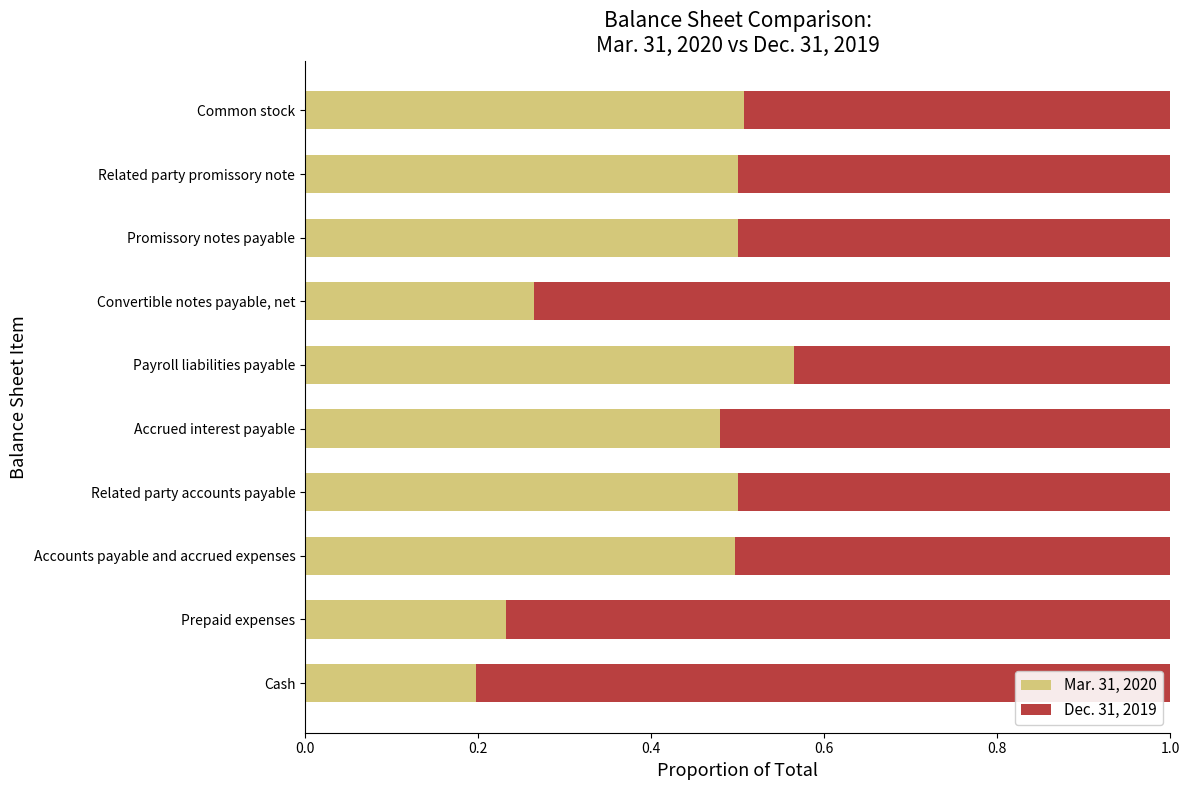

The value of Mar. 31, 2020 at Common stock is 0.8. True or false?

False